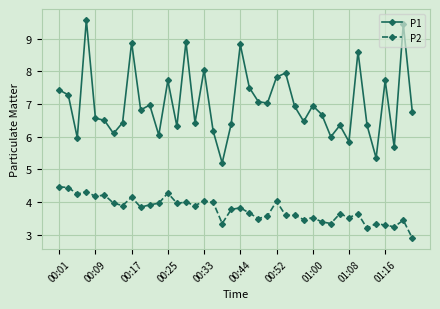

What is the sum of all P2 values?

150.8